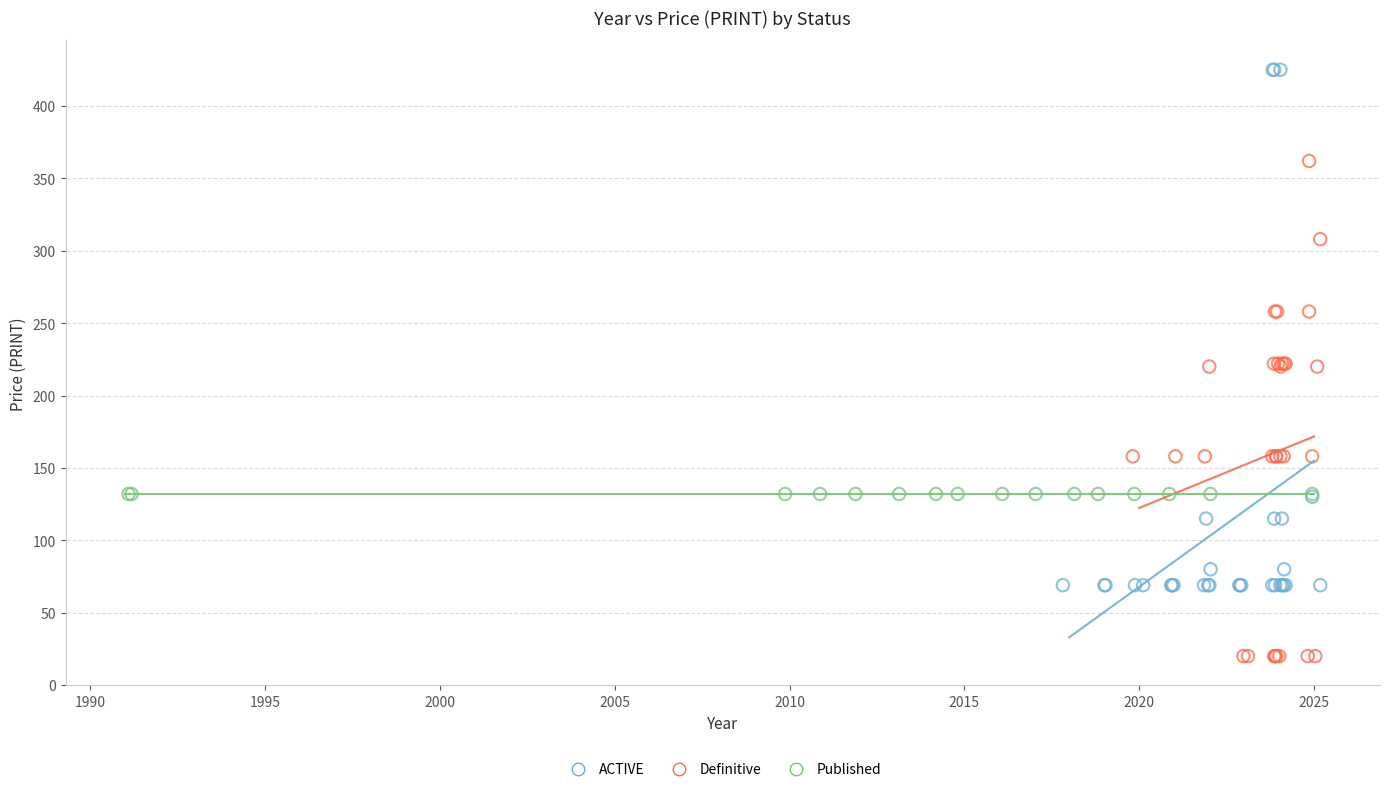

What are all the series names shown in the legend?

ACTIVE, Definitive, Published